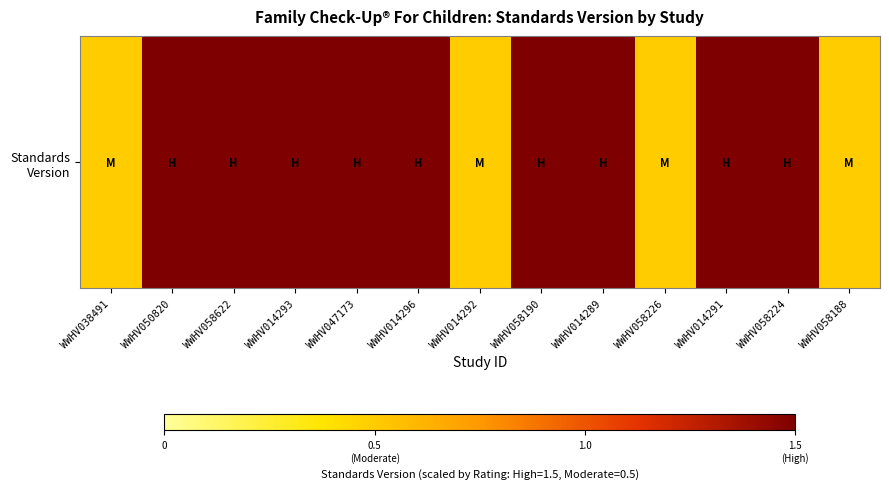

What is the sum of all values?

15.5